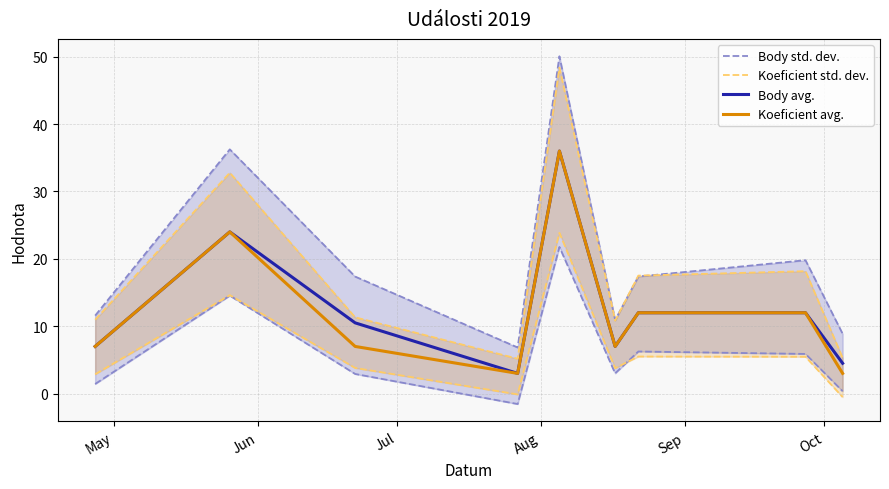

What is the lowest value of the Body avg. series?

3.0